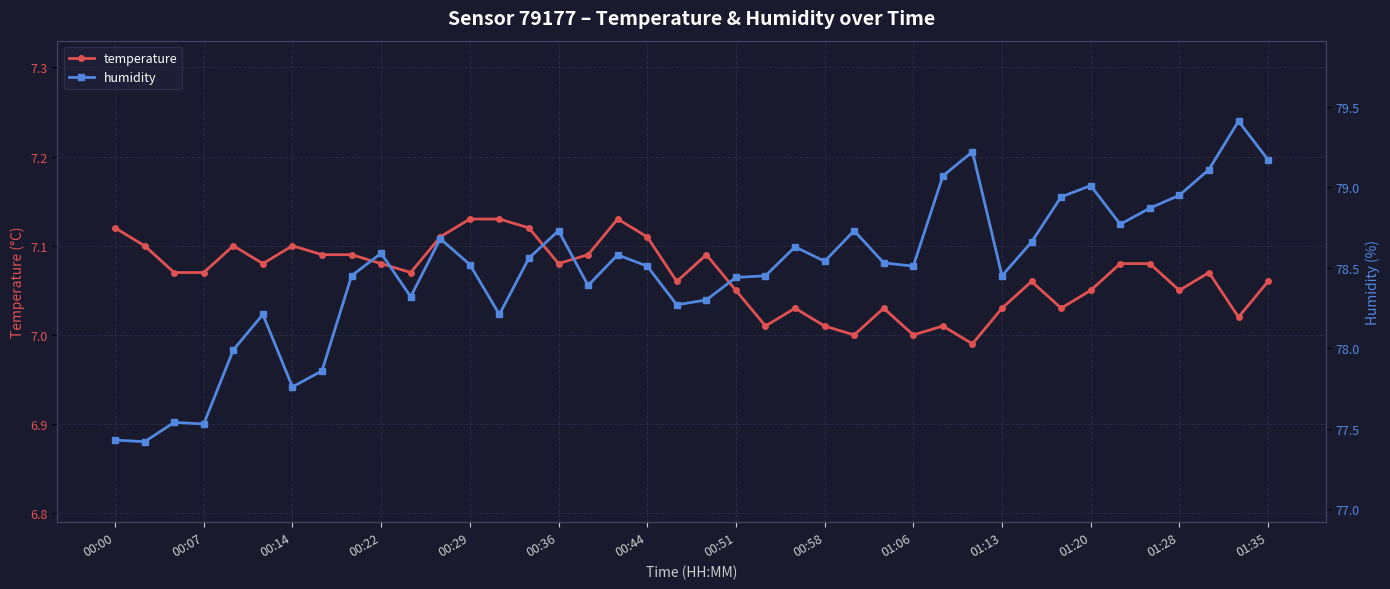

True or false: temperature has a value of 4.2 at 00:44.

False